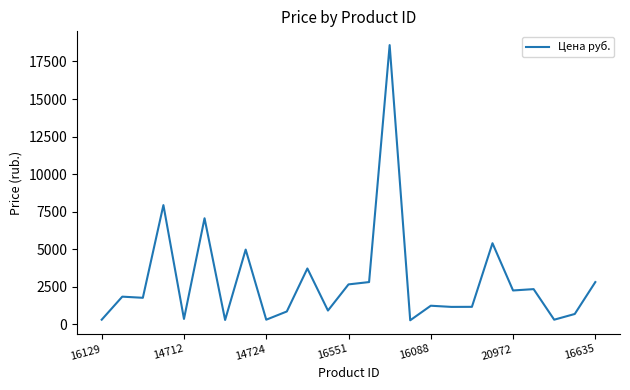

What is the difference between the maximum and minimum values?

18322.0